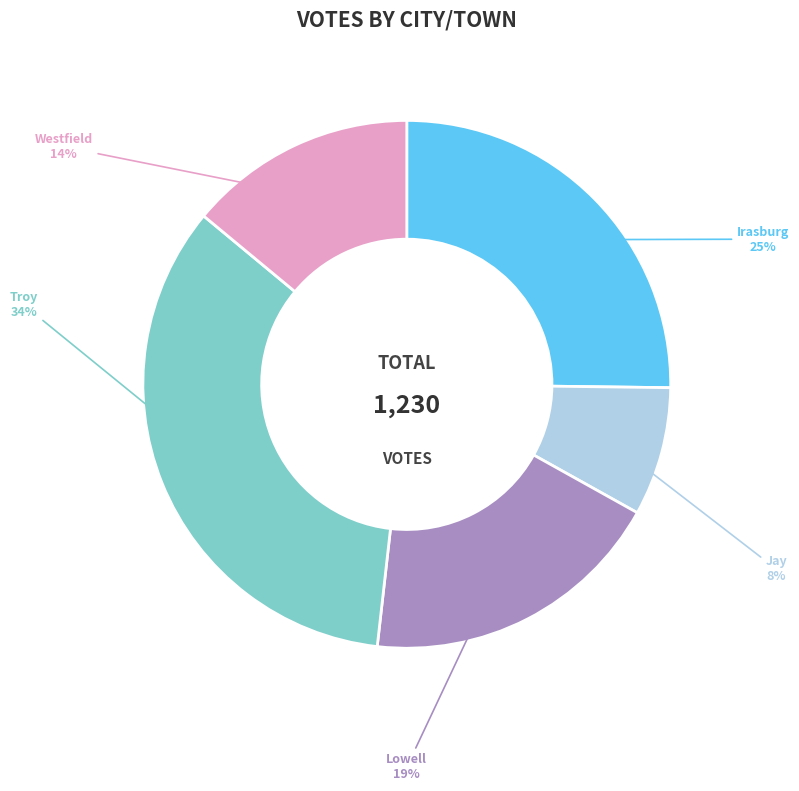

To the nearest percent, what percentage of the pie is Westfield?

14%